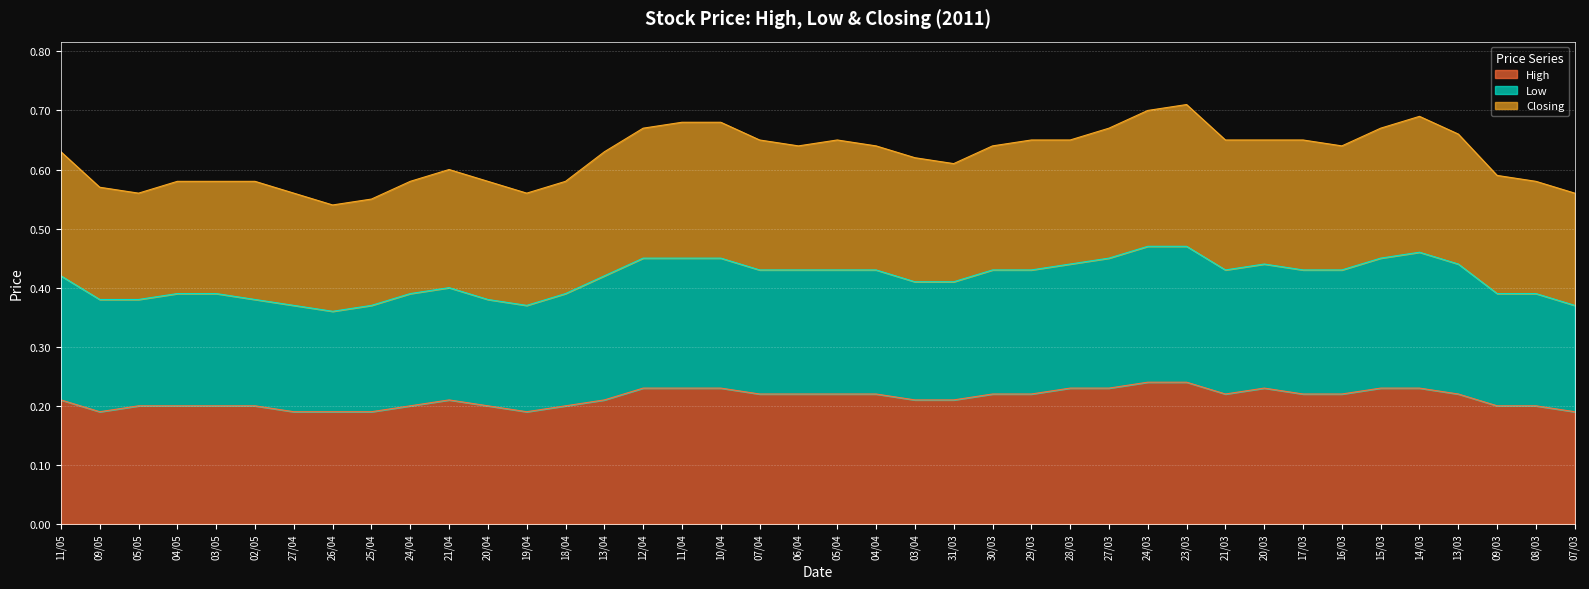

Is it true that Low equals 0.4 at 28/03?

True